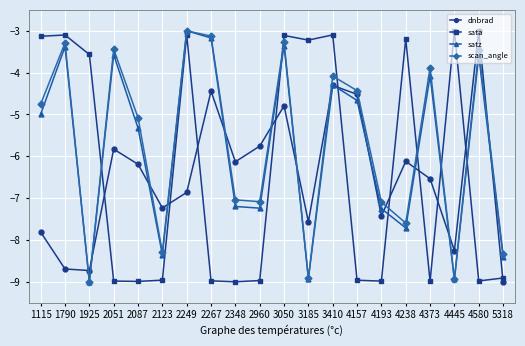

What is the difference between the highest and lowest values at 4373?

5.1